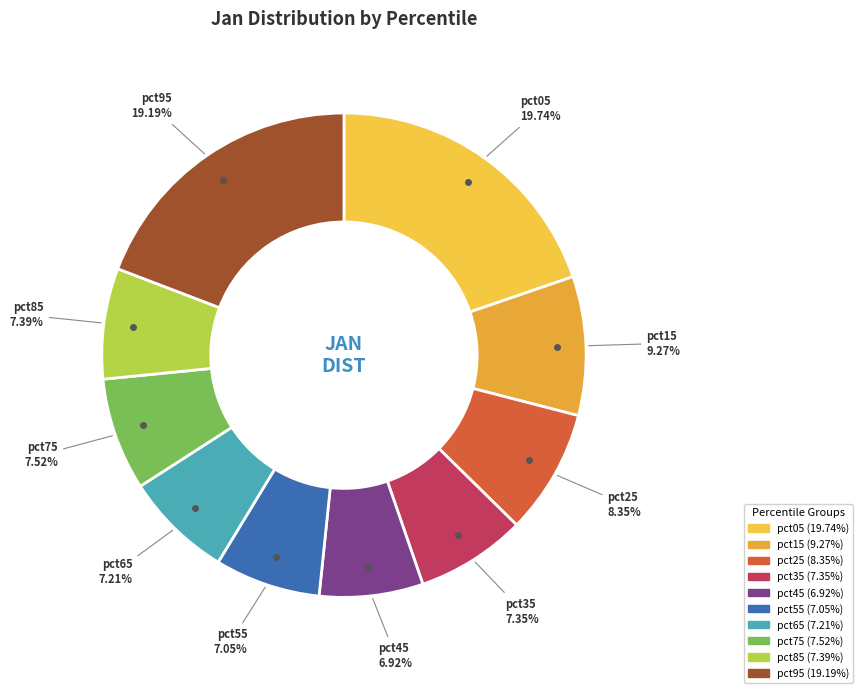

Is it true that pct65 is 1% of the pie?

False